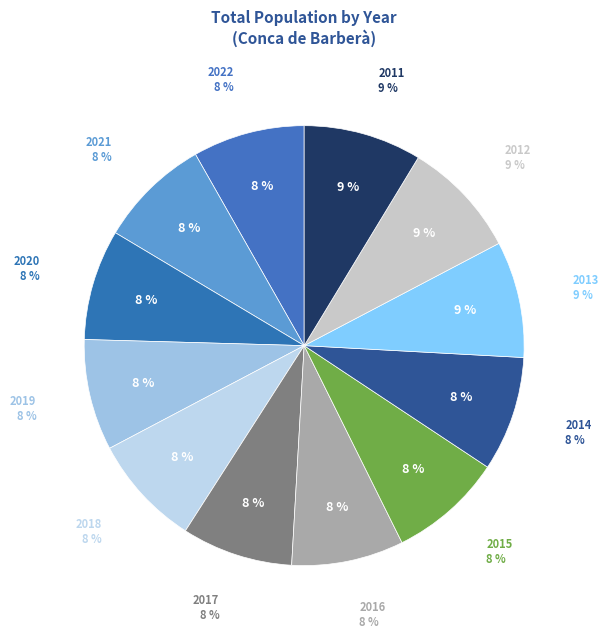

Which slice is the smallest?

2020